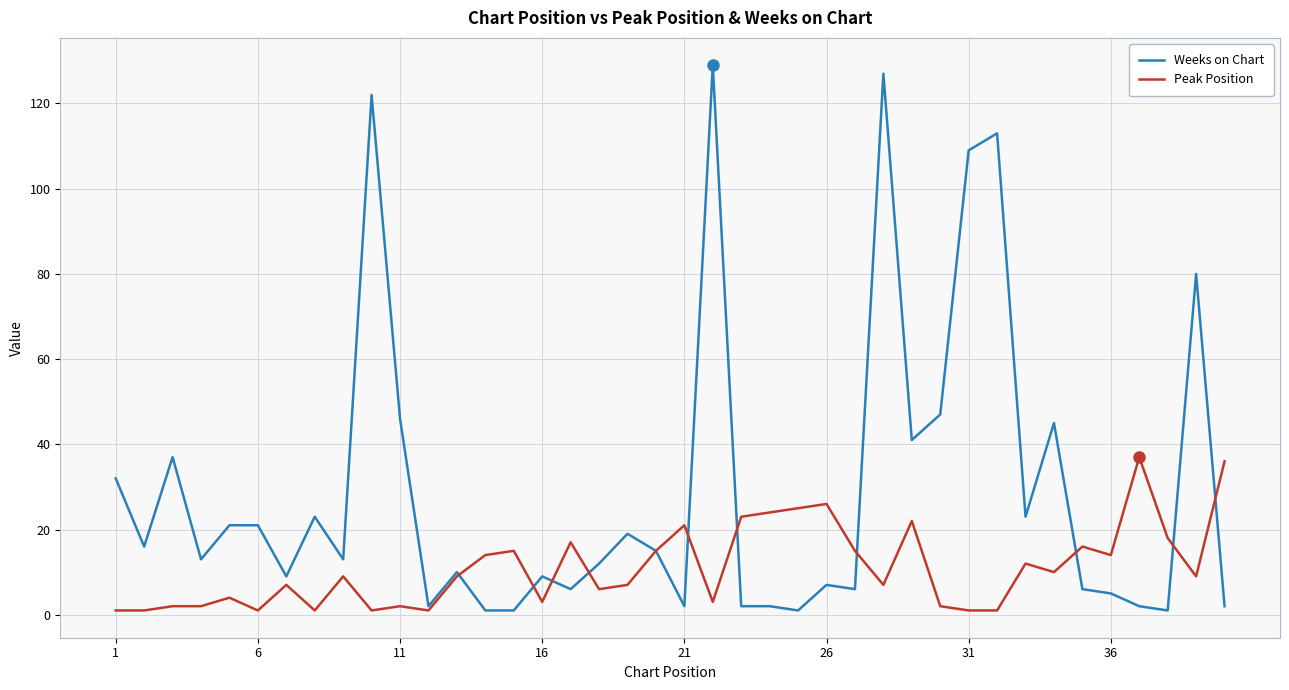

What is the greatest value displayed?

129